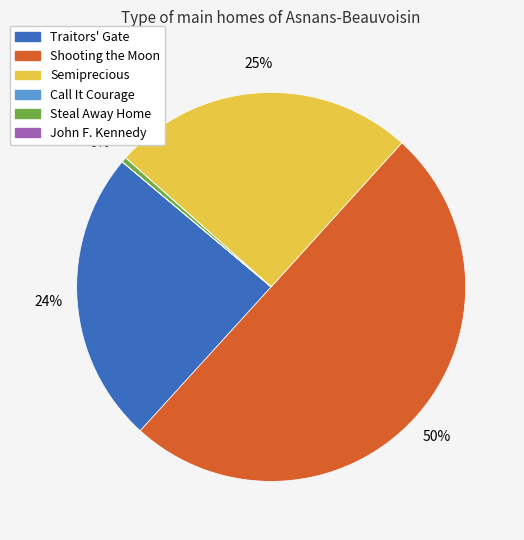

Which category has the biggest portion of the pie?

Shooting the Moon